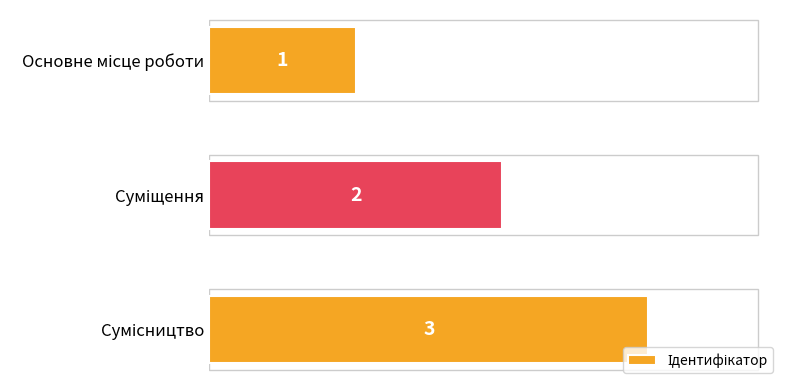

How many series are shown in this chart?

1